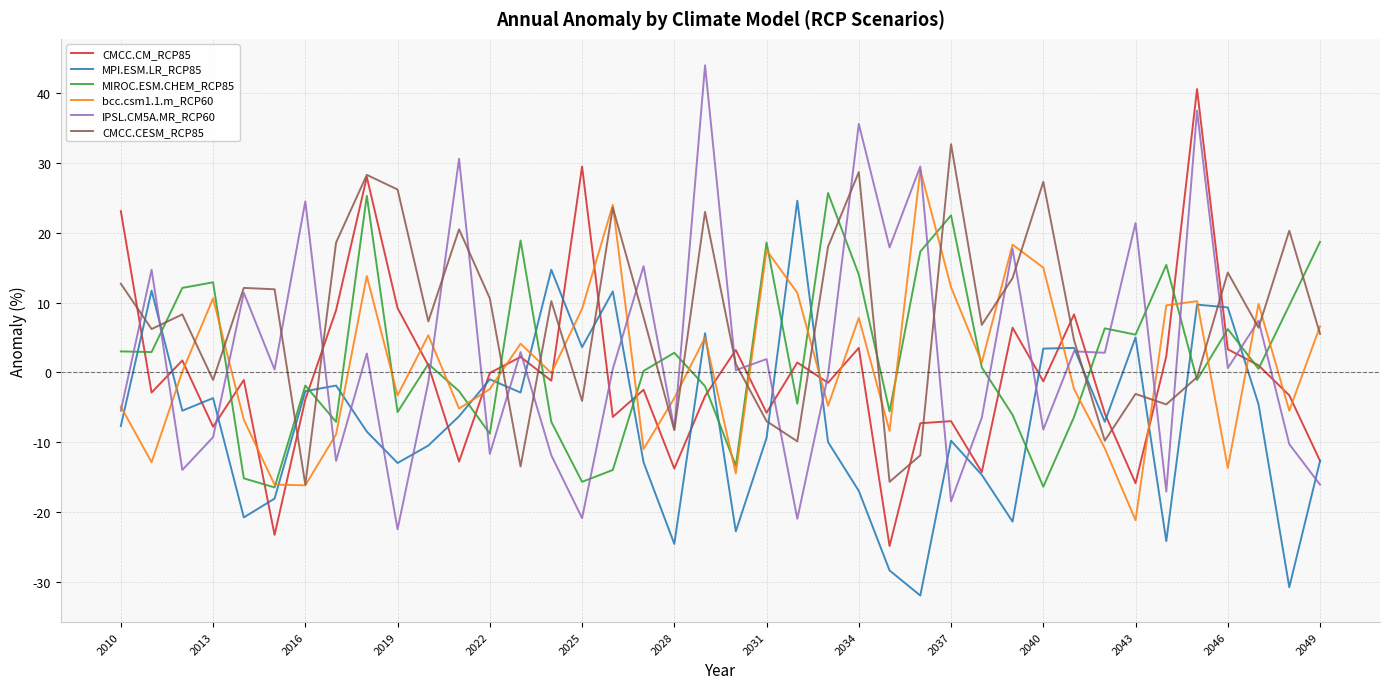

What is the average value of the IPSL.CM5A.MR_RCP60 series?

2.7